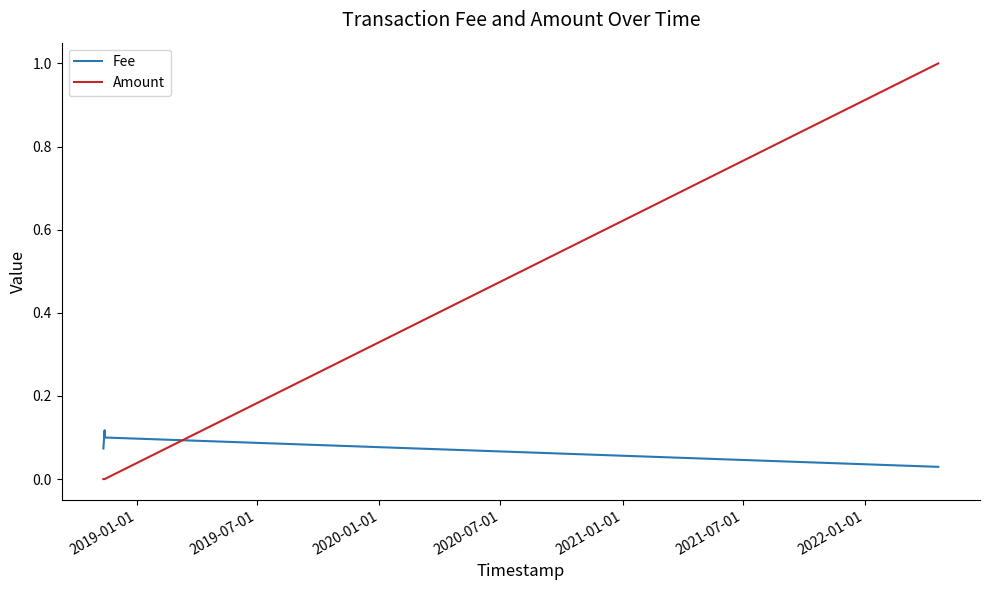

What is the maximum value for Amount?

1.0